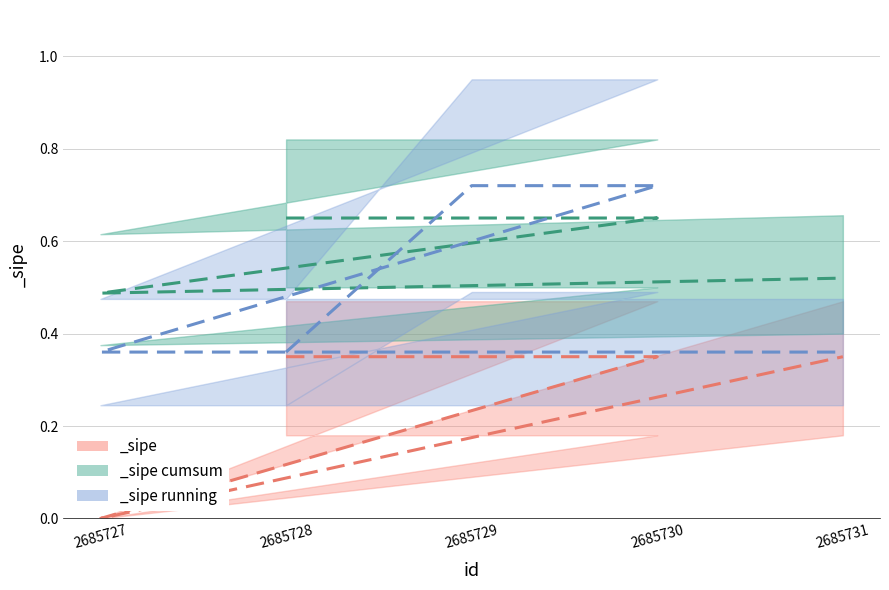

Where is the first local minimum?

2685727